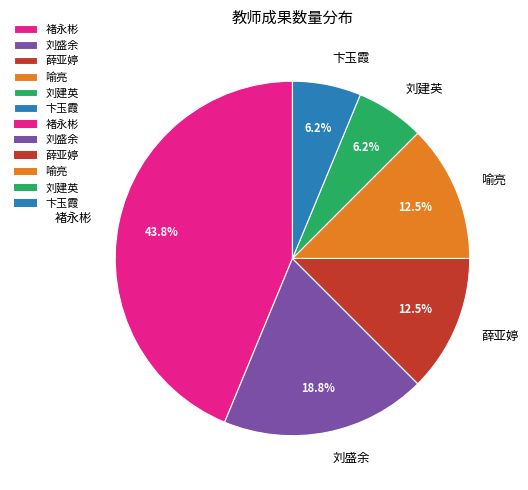

Does any single category account for the majority?

No